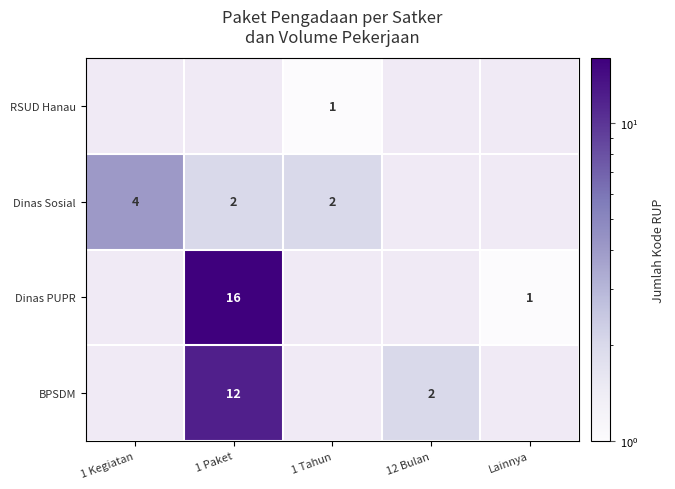

Is it true that Dinas Sosial equals 0 at 1 Paket?

False